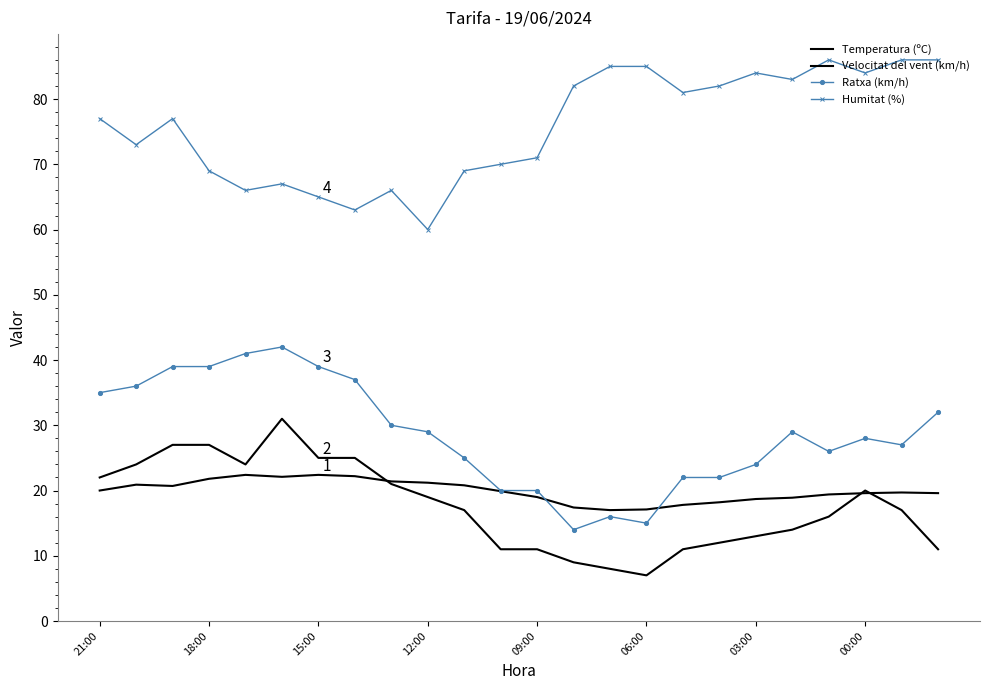

At how many categories does at least one series exceed 66?

19